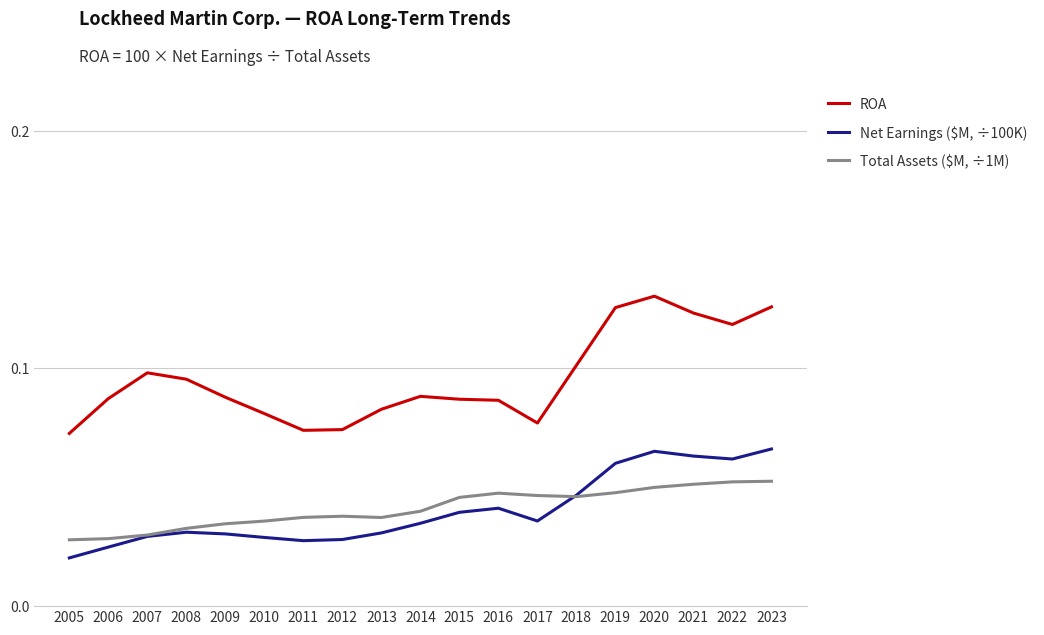

How many Total Assets ($M, ÷1M) values are between 0 and 1?

19